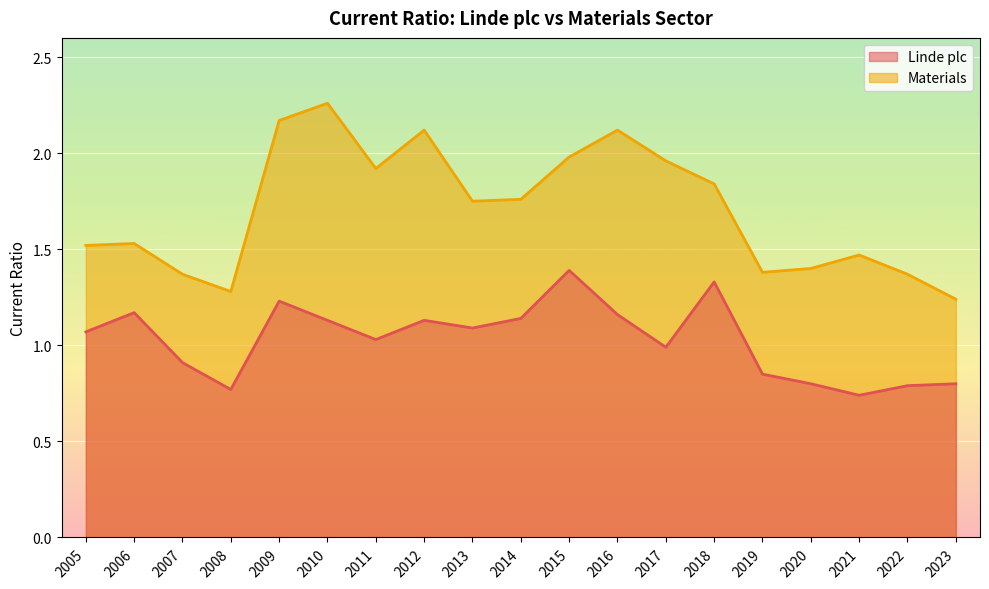

Where is the first local maximum for Linde plc?

2006